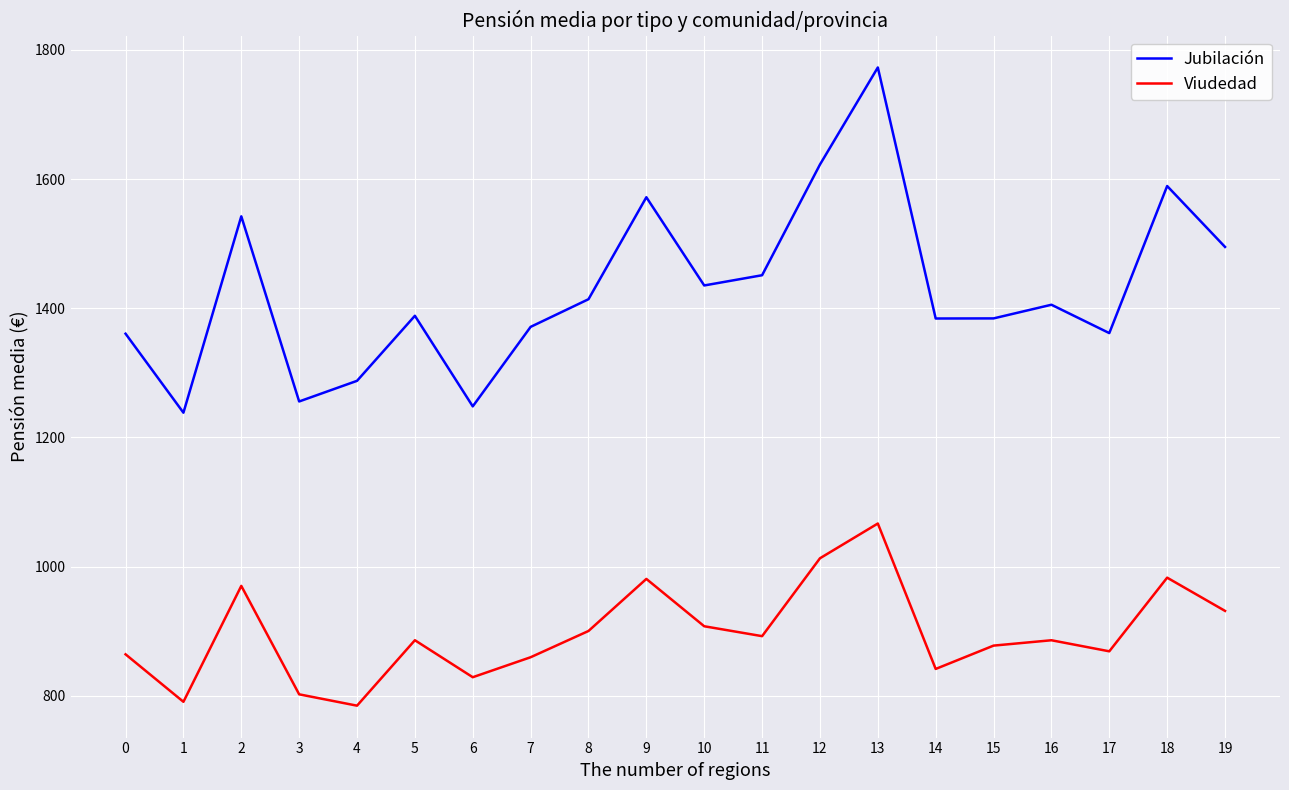

Which series has the widest spread of values?

Jubilación